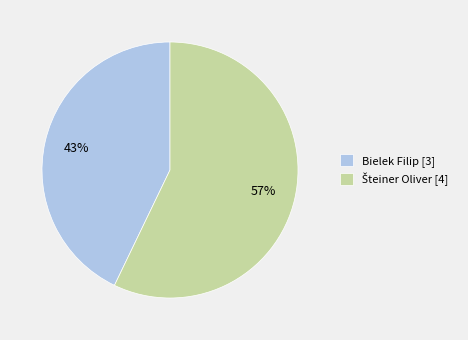

The Bielek Filip [3] slice represents 54% of the pie. True or false?

False